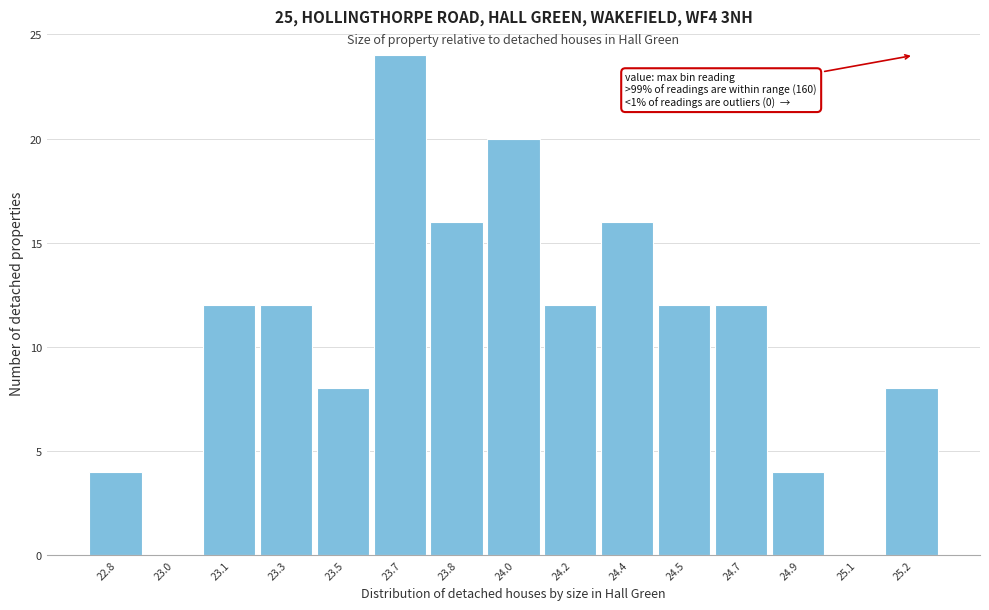

Reading left to right, list all the values displayed in this chart.

22.8=4	23.0=0	23.1=12	23.3=12	23.5=8	23.7=24	23.8=16	24.0=20	24.2=12	24.4=16	24.5=12	24.7=12	24.9=4	25.1=0	25.2=8